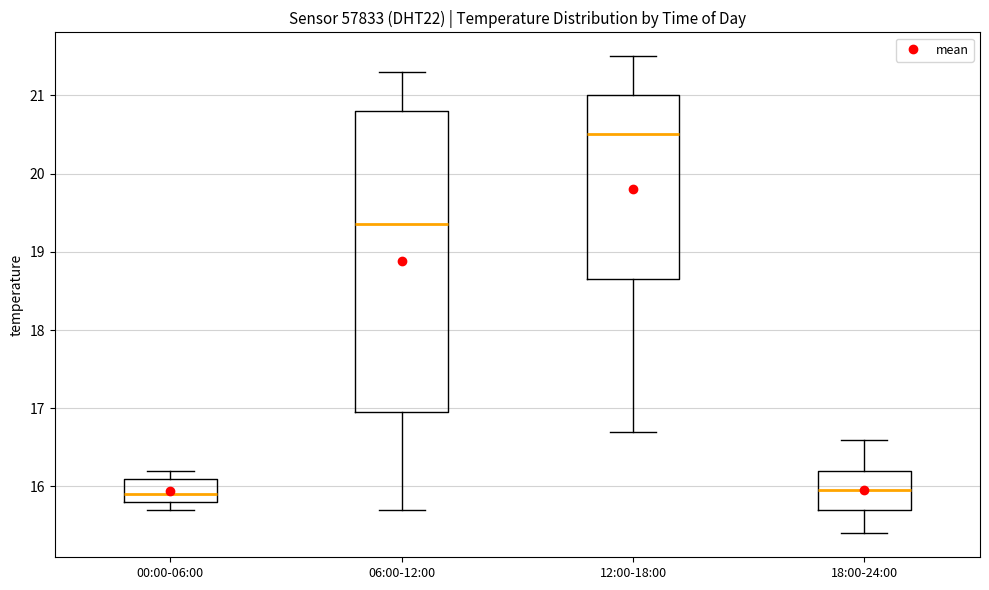

Reading left to right, transcribe this box plot: for each box, give where its median line is, the range the box spans, and where its two whiskers end, as read against the y-axis. The values are not printed on the chart, so give them approximately, as read against the axis.

00:00-06:00: median 15.9, box 15.8 to 16.1, whiskers 15.7 to 16.2
06:00-12:00: median 19.4, box 17.0 to 20.8, whiskers 15.7 to 21.3
12:00-18:00: median 20.5, box 18.7 to 21.0, whiskers 16.7 to 21.5
18:00-24:00: median 16.0, box 15.7 to 16.2, whiskers 15.4 to 16.6